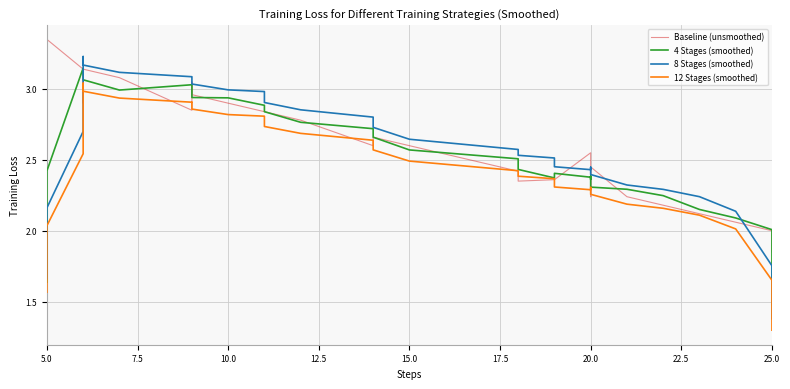

What are all the series names shown in the legend?

Baseline (unsmoothed), 4 Stages (smoothed), 8 Stages (smoothed), 12 Stages (smoothed)